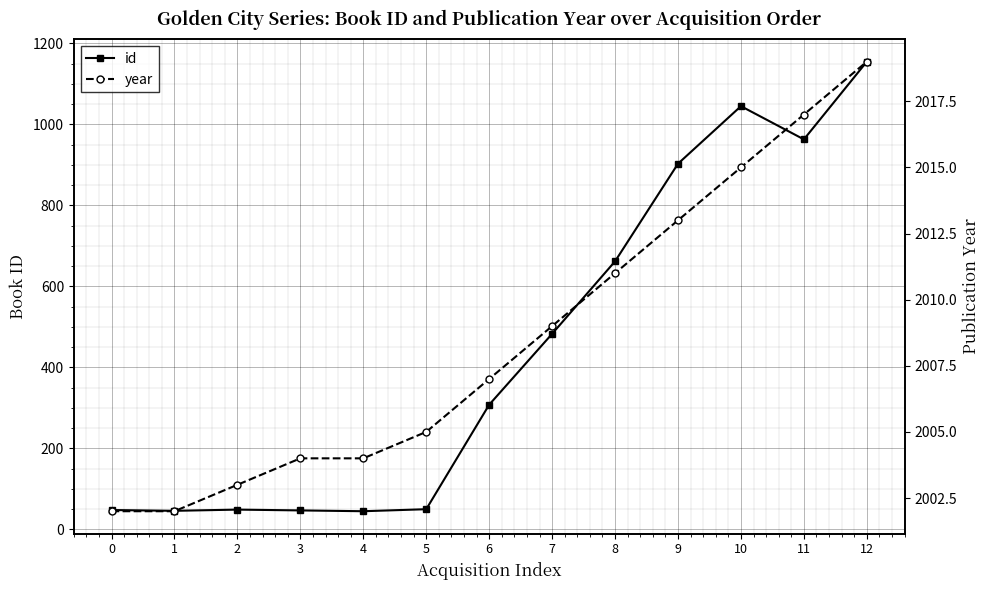

At 6, list the series in order from largest to smallest.

year, id